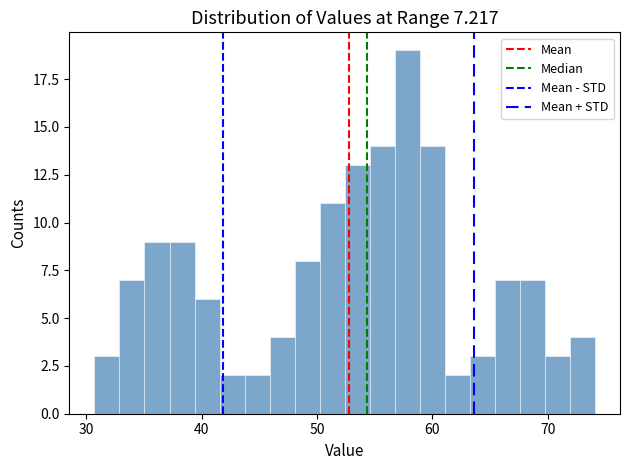

Read against the x-axis, roughly where is the centre of the tallest bar?

58